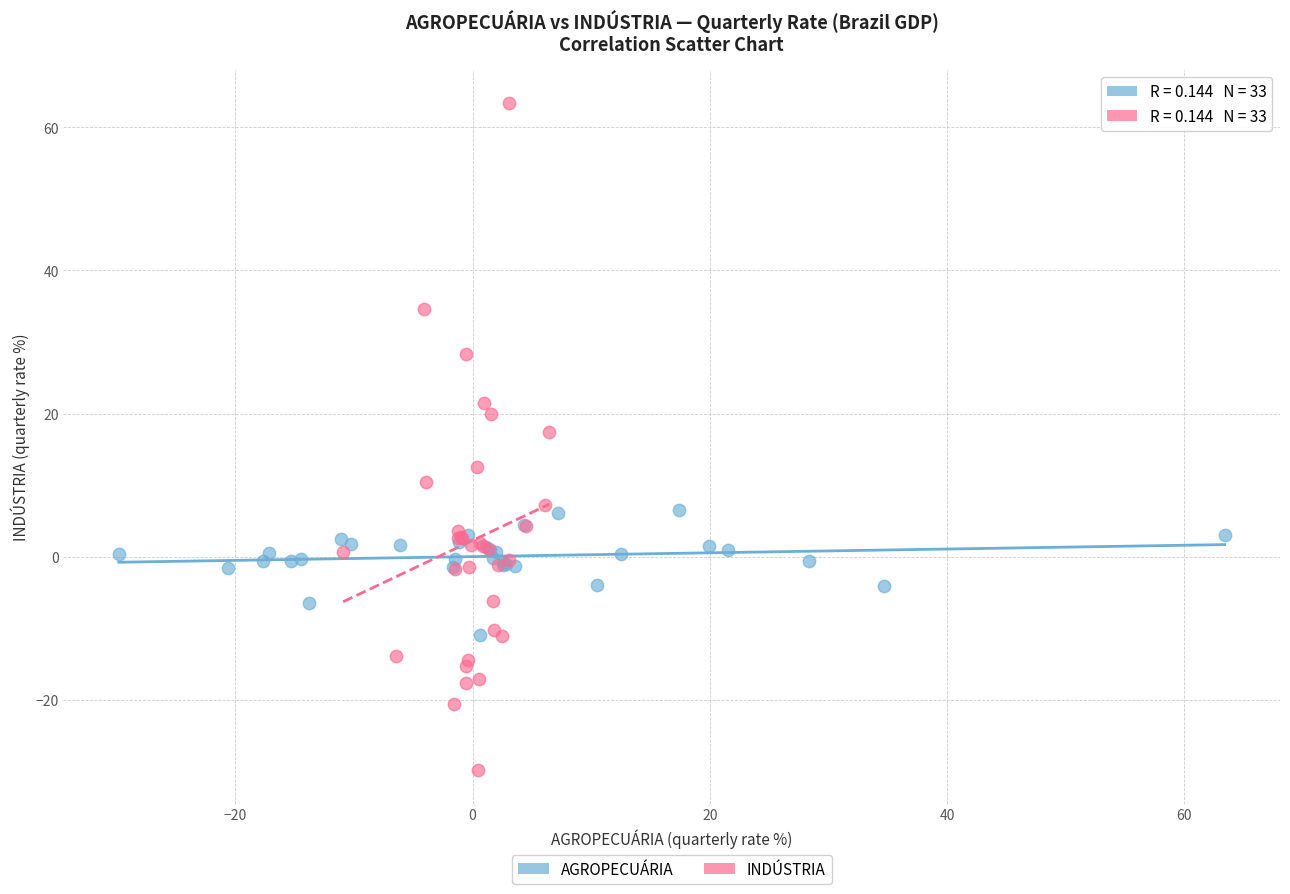

Which series reaches the minimum Y coordinate?

INDÚSTRIA